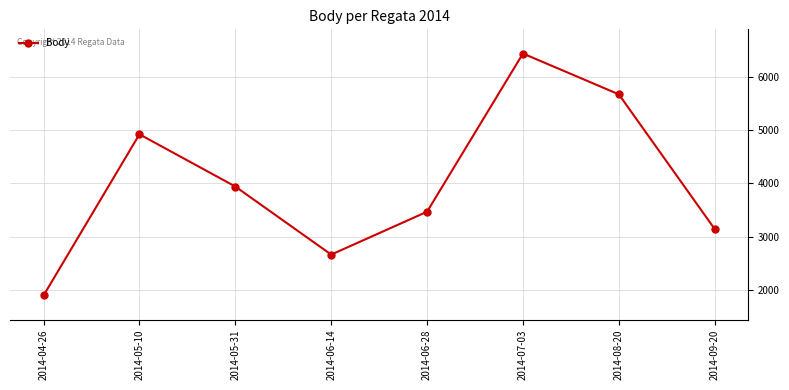

What is the value of the 3rd point from the left?

3942